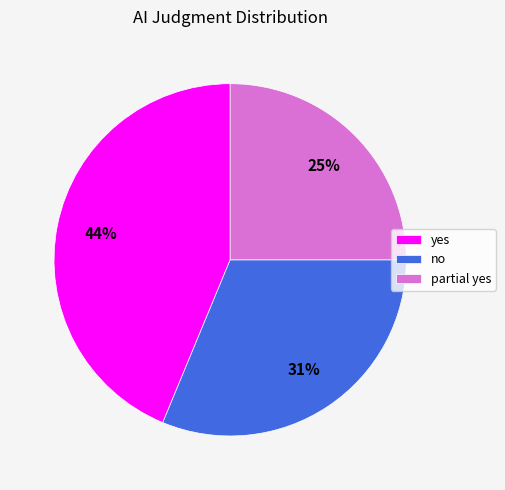

Which has a higher value, partial yes or yes?

yes